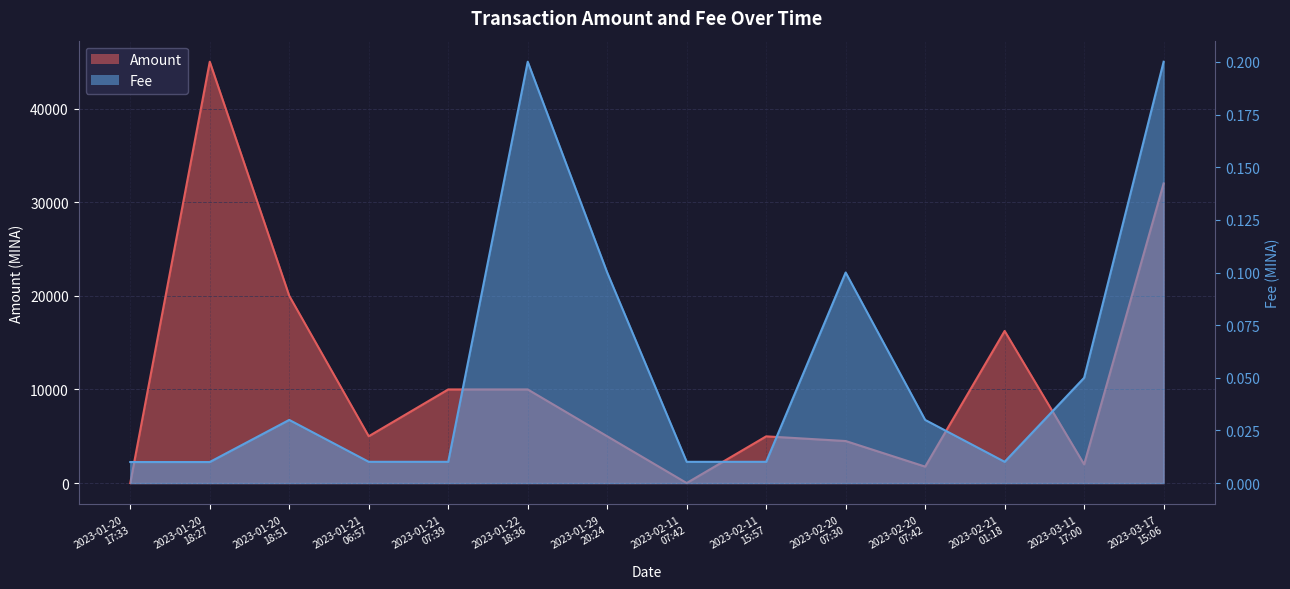

The value of Amount at 2023-02-20
07:30 is 1285.3. True or false?

False